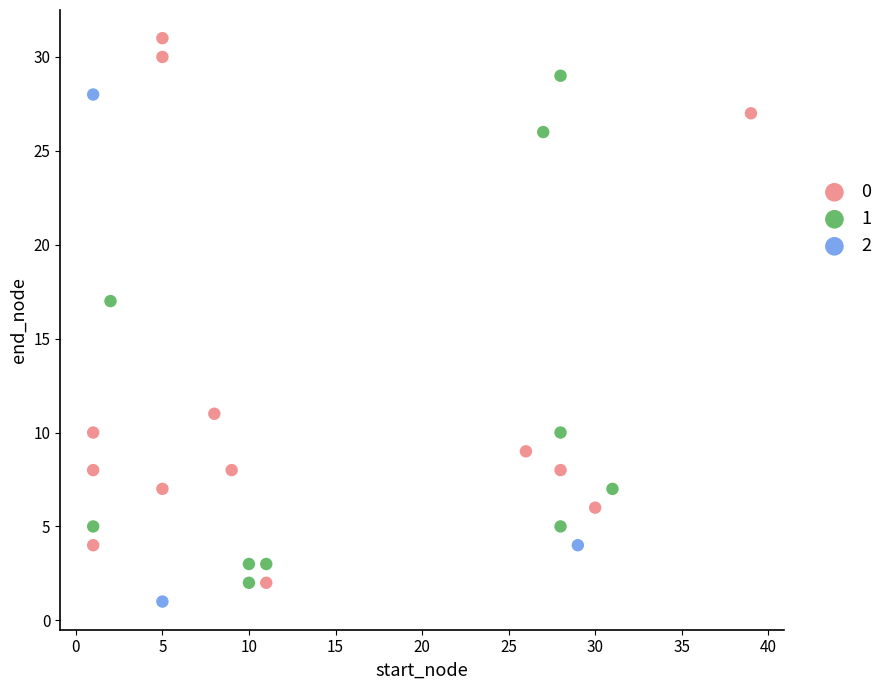

What are all the series names shown in the legend?

0, 1, 2